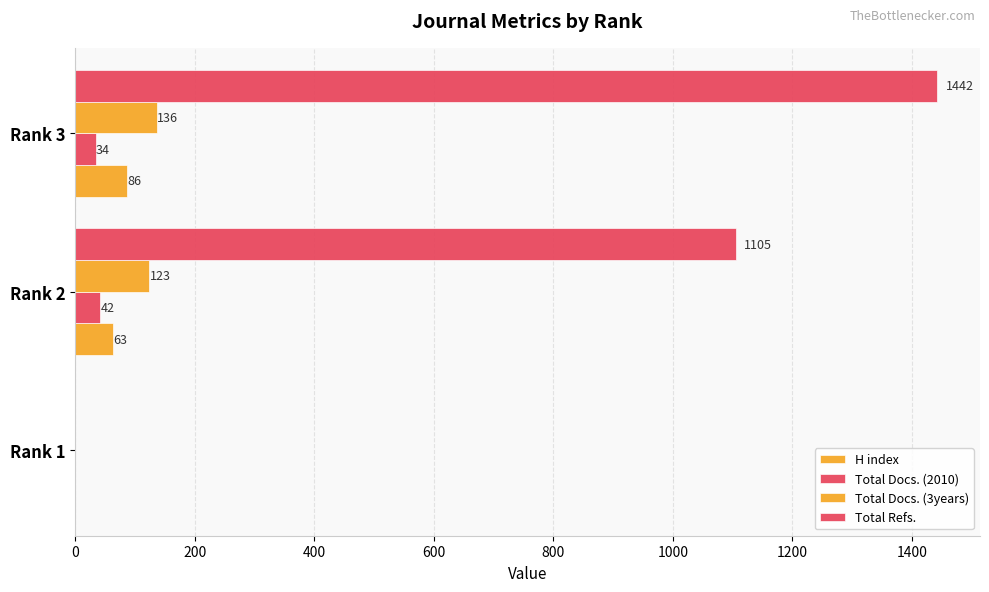

How many categories are shown in the chart?

3